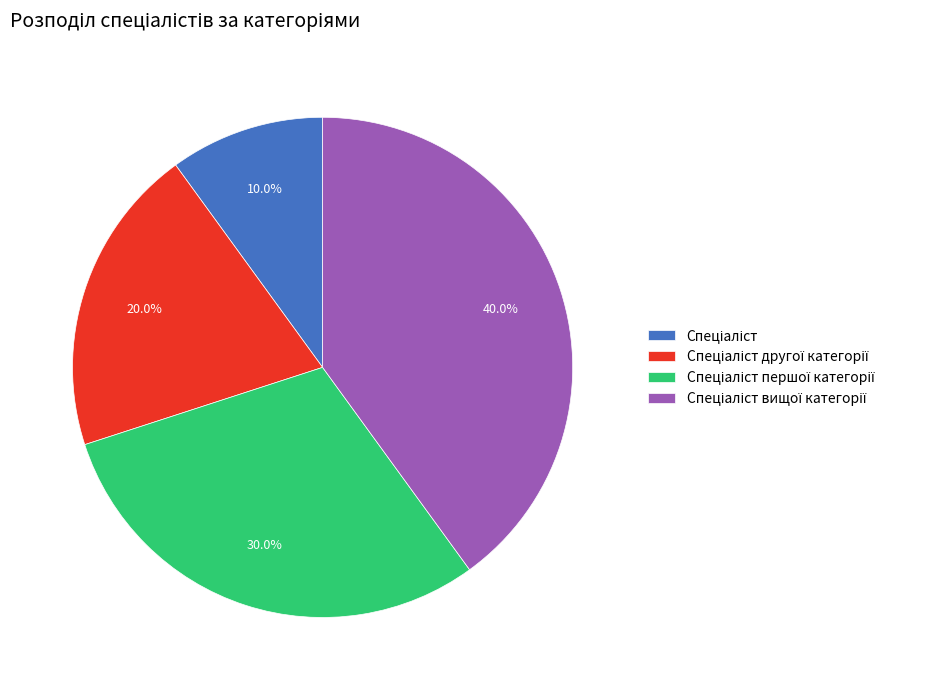

Is there a majority slice in this chart?

No